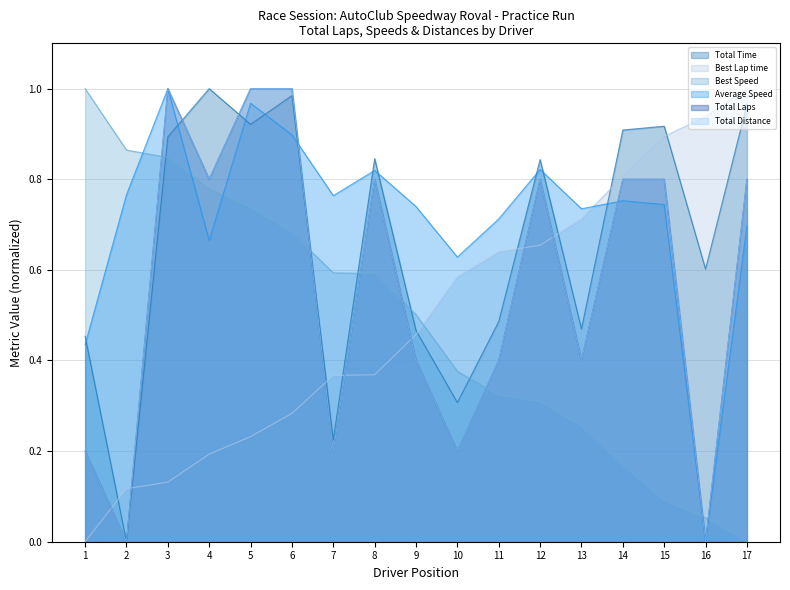

Count the Total Laps values in the range 0 to 1.

17